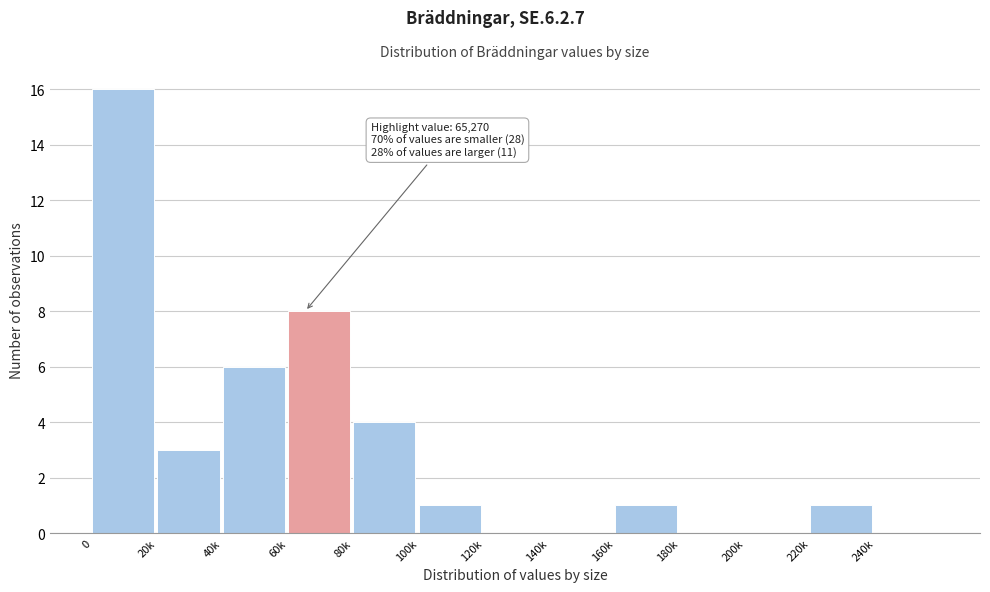

Reading right to left, transcribe all the data shown in this chart.

240k=0	220k=1	200k=0	180k=0	160k=1	140k=0	120k=0	100k=1	80k=4	60k=8	40k=6	20k=3	0=16